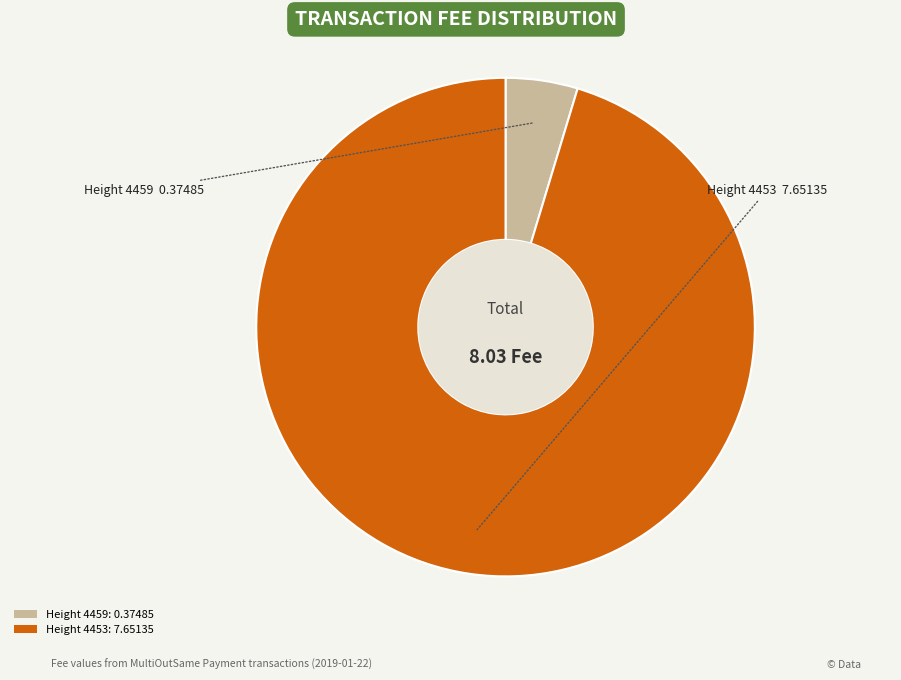

Does any single category account for the majority?

Yes